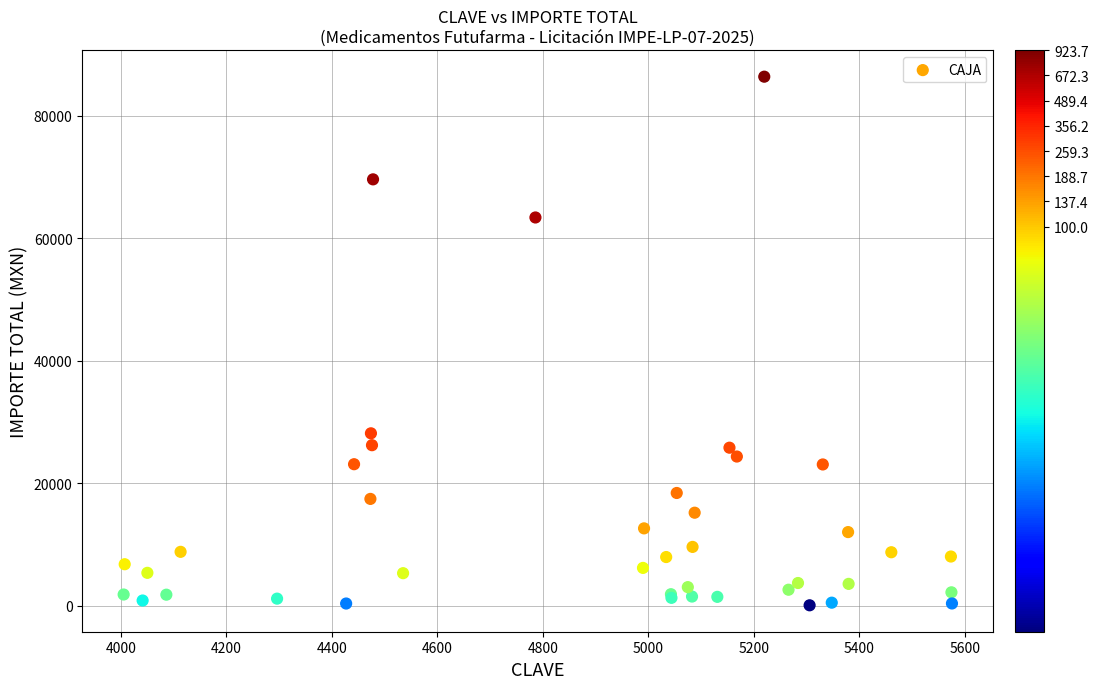

What Y value in the scatter plot is closest to 43230?

28148.9